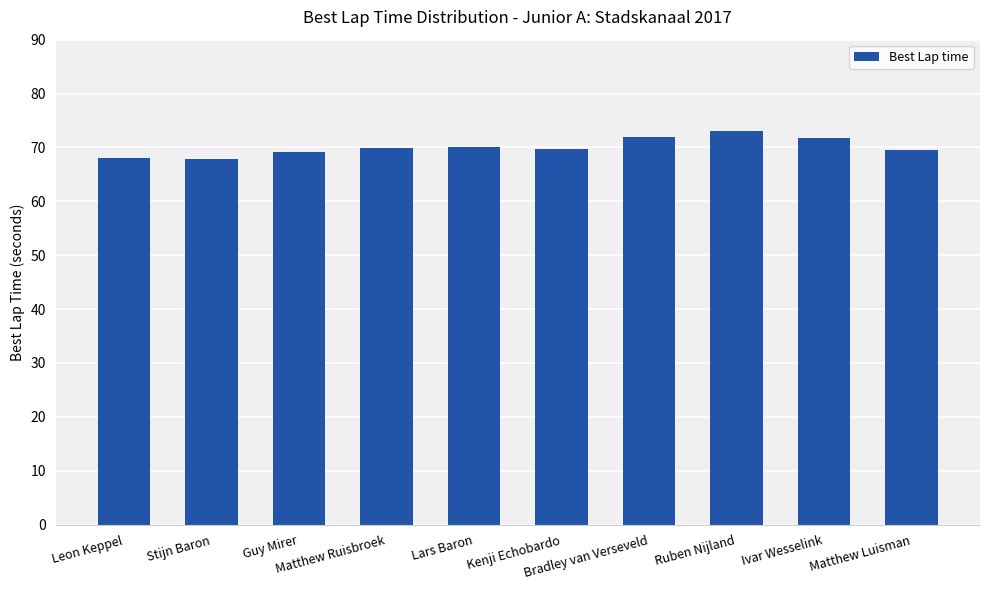

Is it true that the value at Lars Baron is 70.1?

True